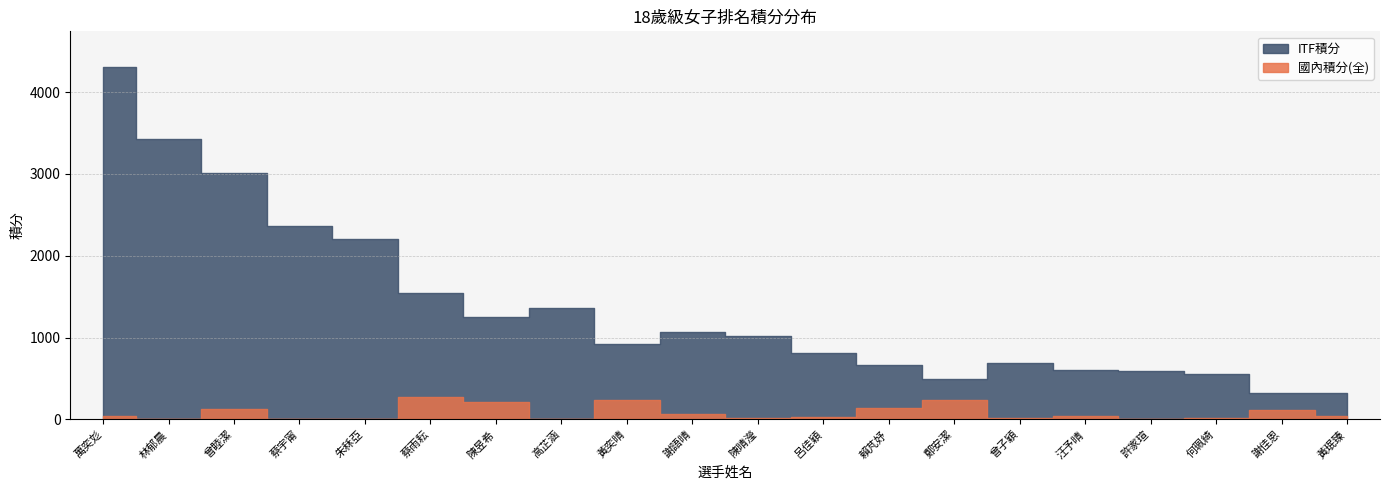

Which series has the largest range (max minus min)?

ITF積分